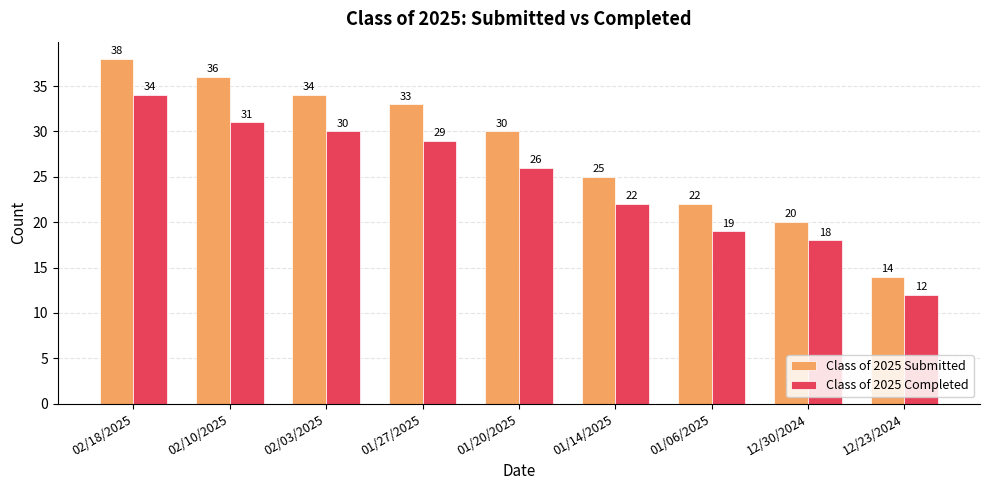

How many data points in Class of 2025 Completed are less than 26?

4